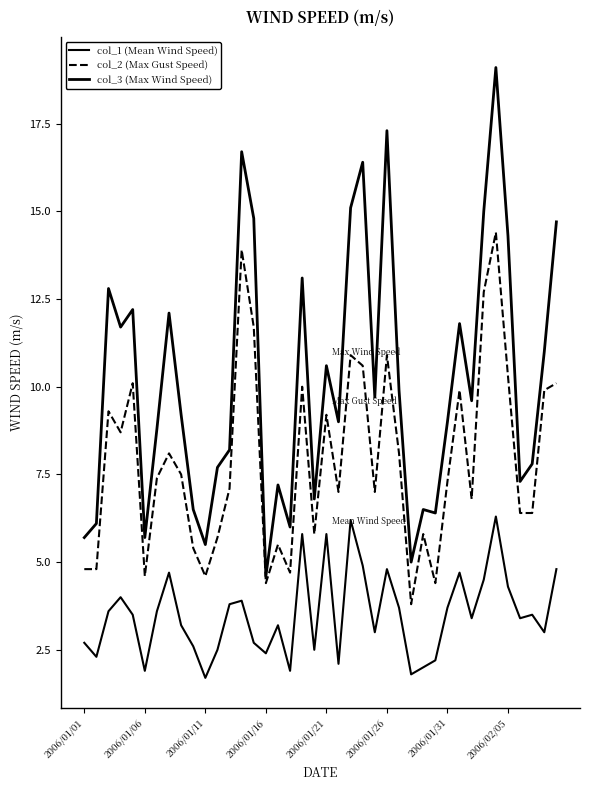

How many lines are shown in the chart?

3